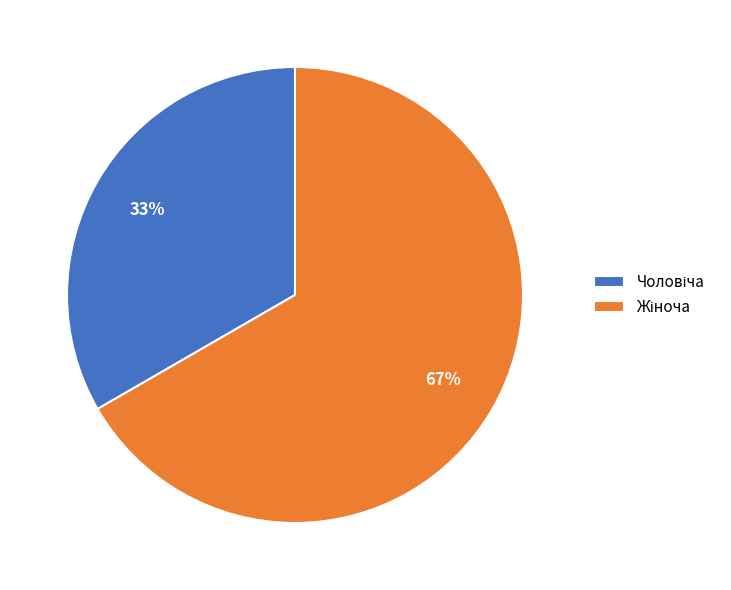

Does any single category account for the majority?

Yes